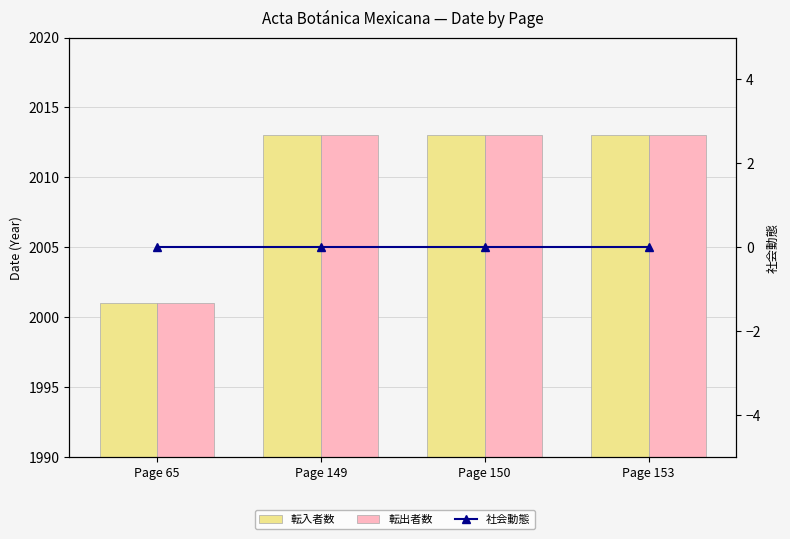

Rank the series at Page 153 from highest to lowest value.

転入者数, 転出者数, 社会動態